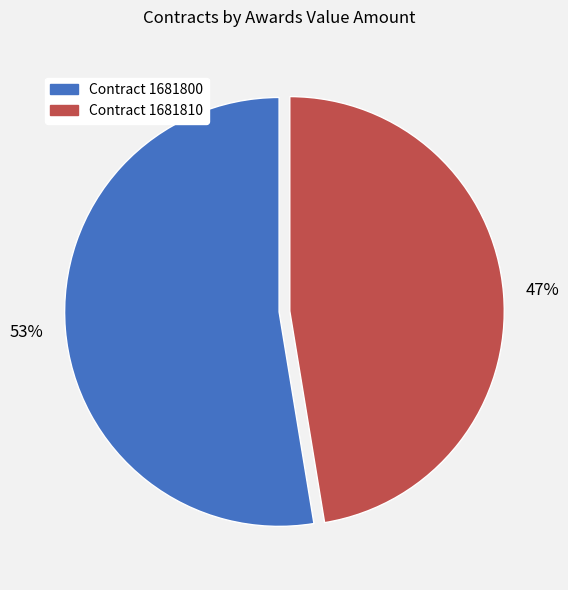

What is the majority slice?

Contract 1681800